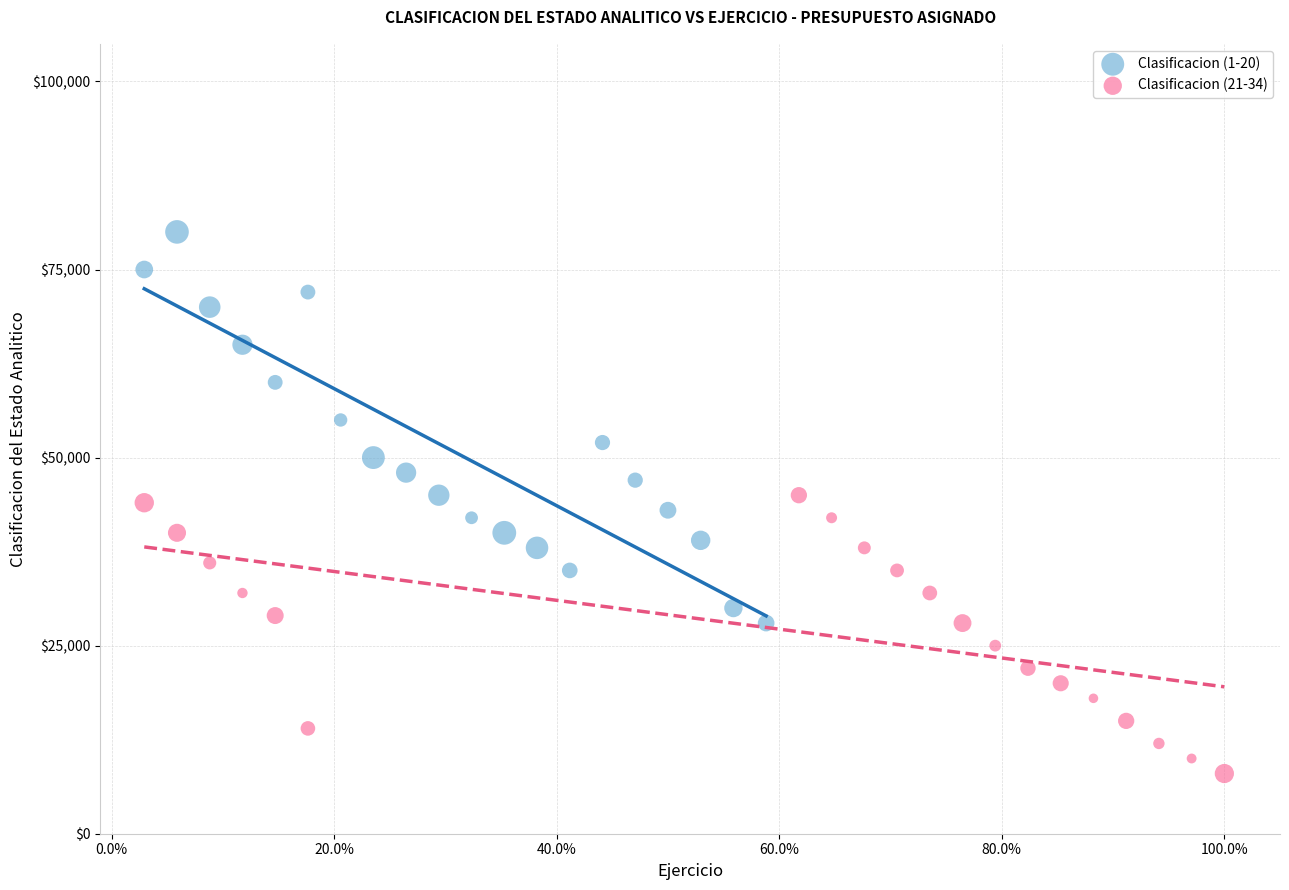

Which series has the widest spread of Y values?

Clasificacion (1-20)